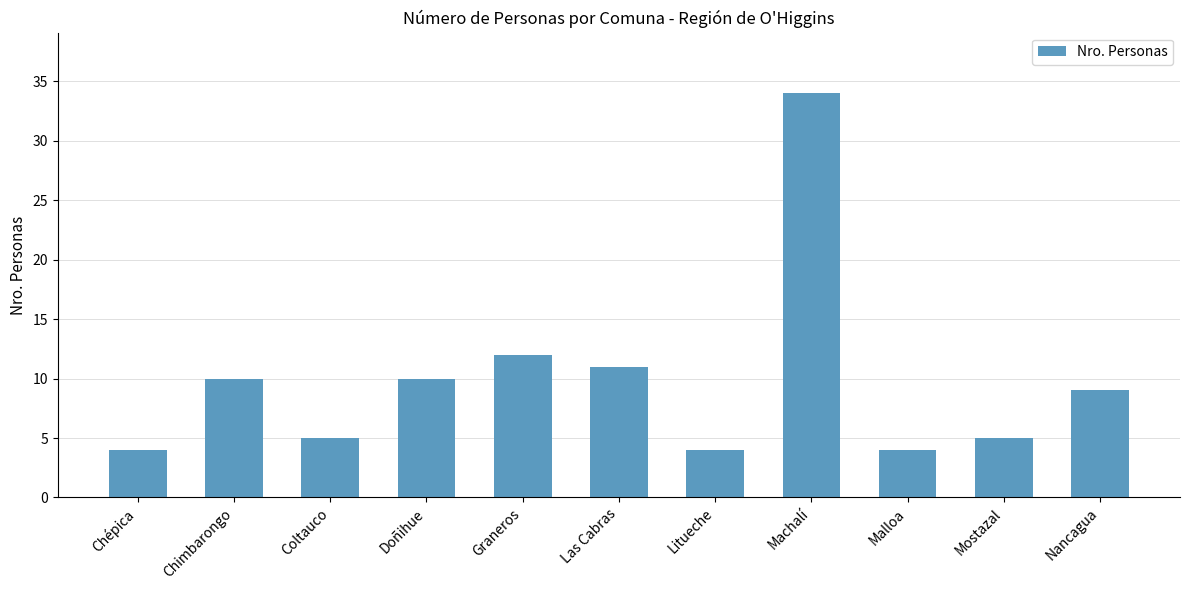

Reading left to right, list all the values displayed in this chart.

Chépica=4	Chimbarongo=10	Coltauco=5	Doñihue=10	Graneros=12	Las Cabras=11	Litueche=4	Machalí=34	Malloa=4	Mostazal=5	Nancagua=9